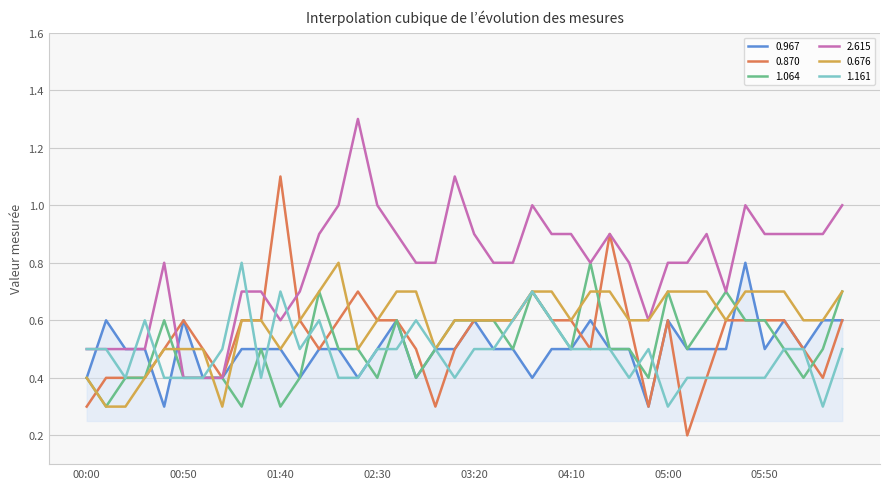

What is the highest value of the 0.870 series?

1.1